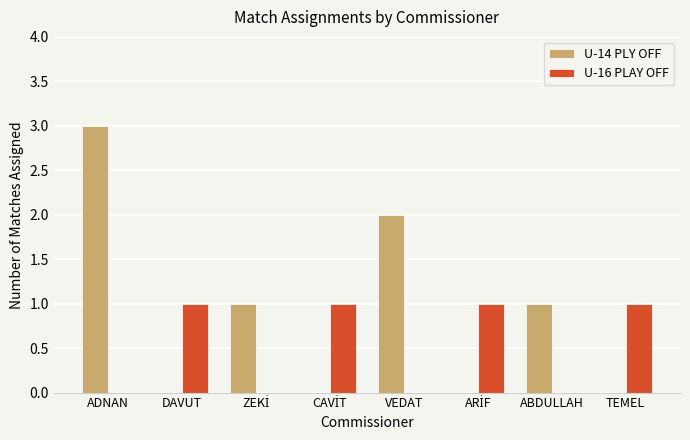

What is the sum of all U-16 PLAY OFF values?

4